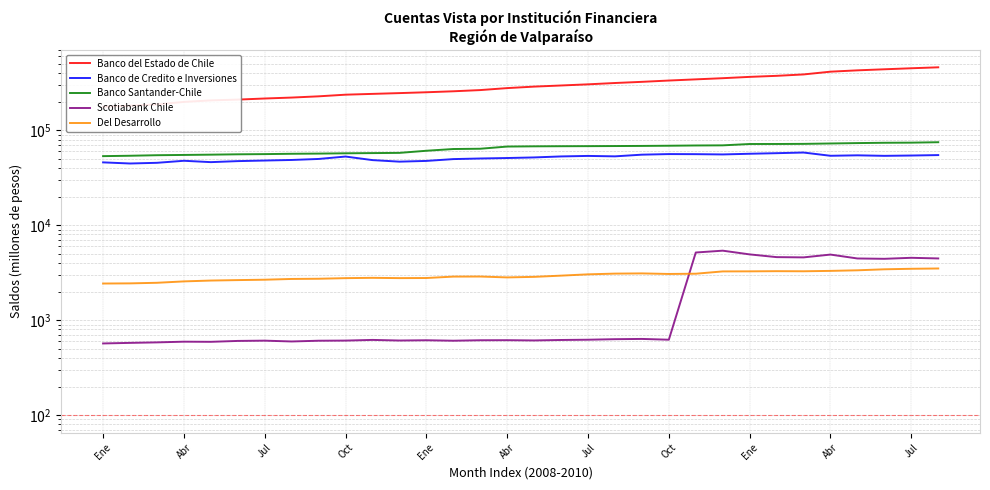

Rank the series at 20 from lowest to highest value.

Scotiabank Chile, Del Desarrollo, Banco de Credito e Inversiones, Banco Santander-Chile, Banco del Estado de Chile